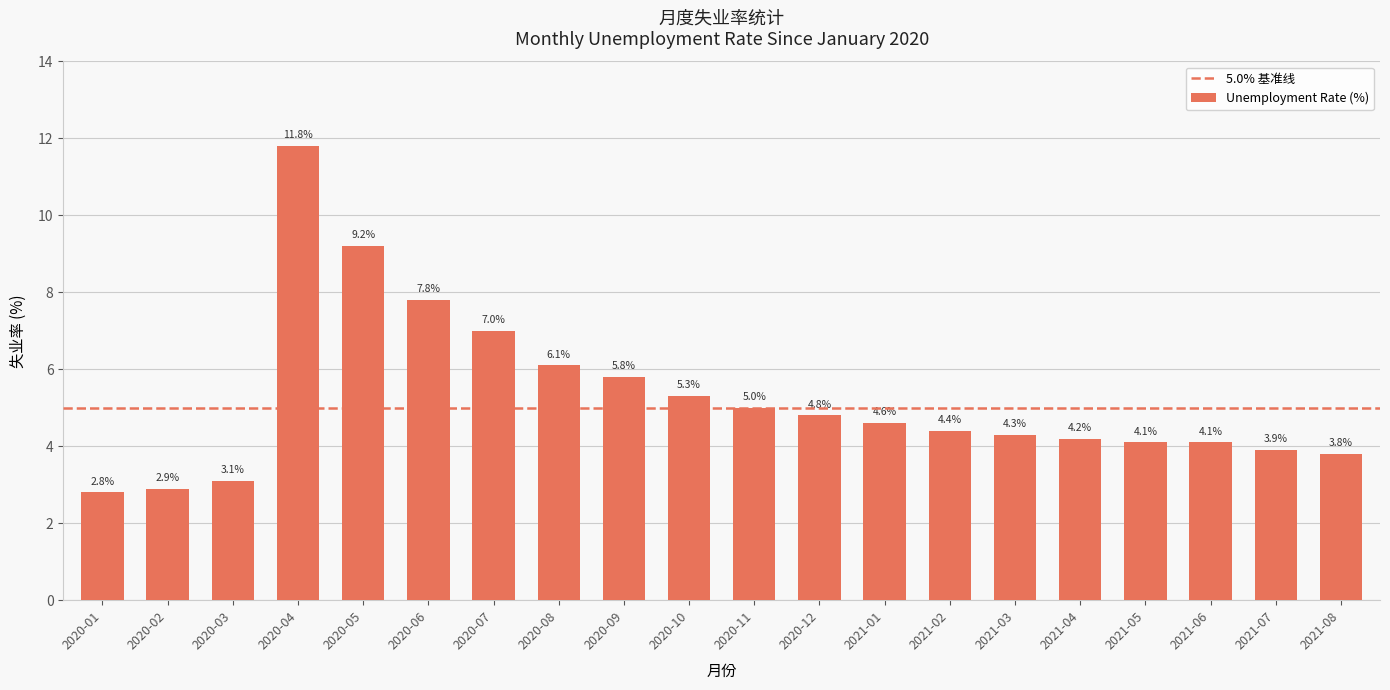

Count the number of categories in the chart.

20